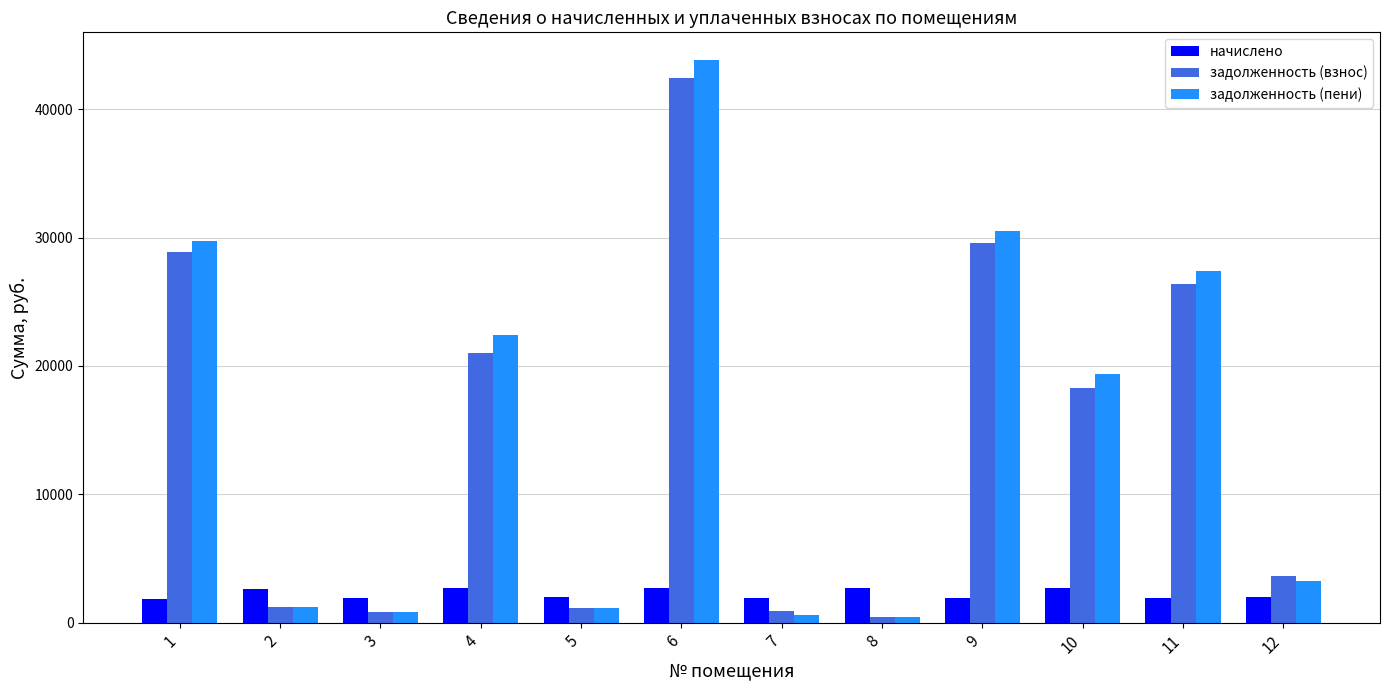

What is the highest value of the задолженность (пени) series?

43805.0